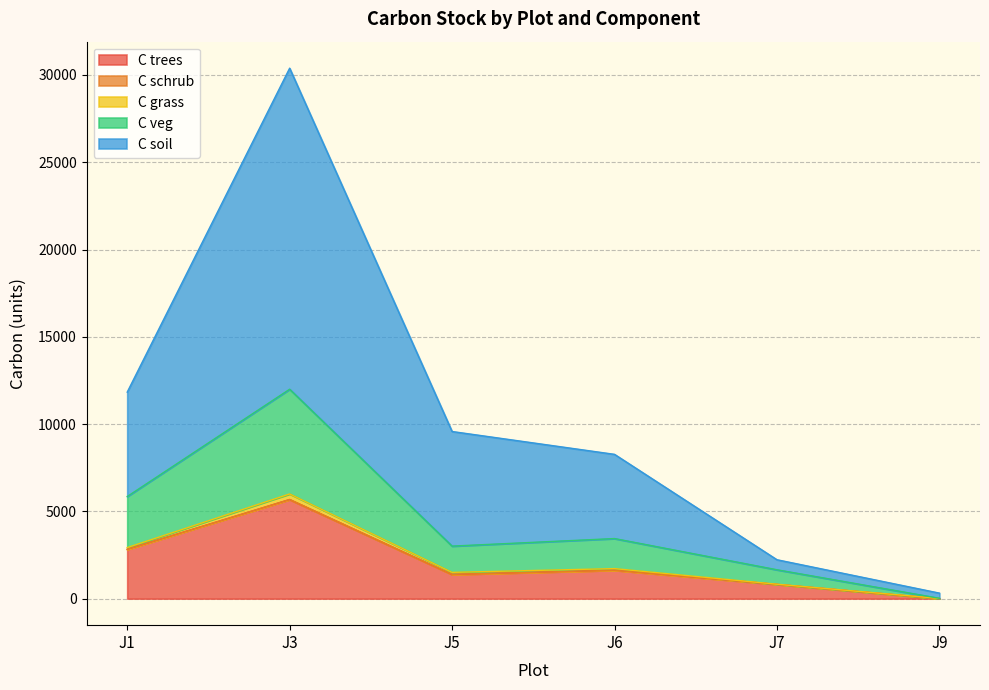

At which label does C trees reach its peak?

J3